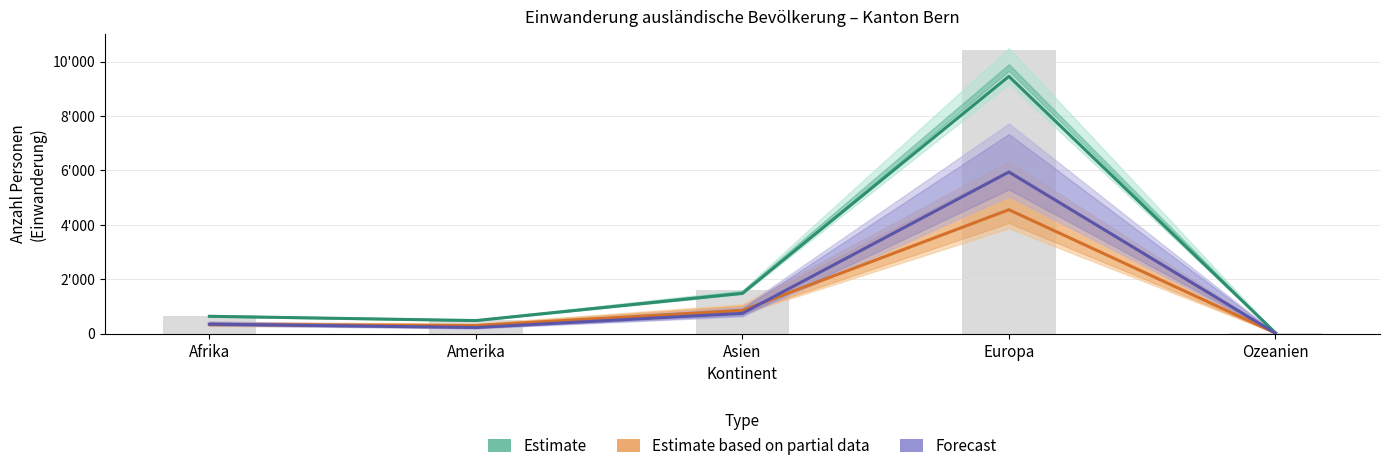

List the series in order of their overall mean, highest first.

Estimate, Forecast, Estimate based on partial data